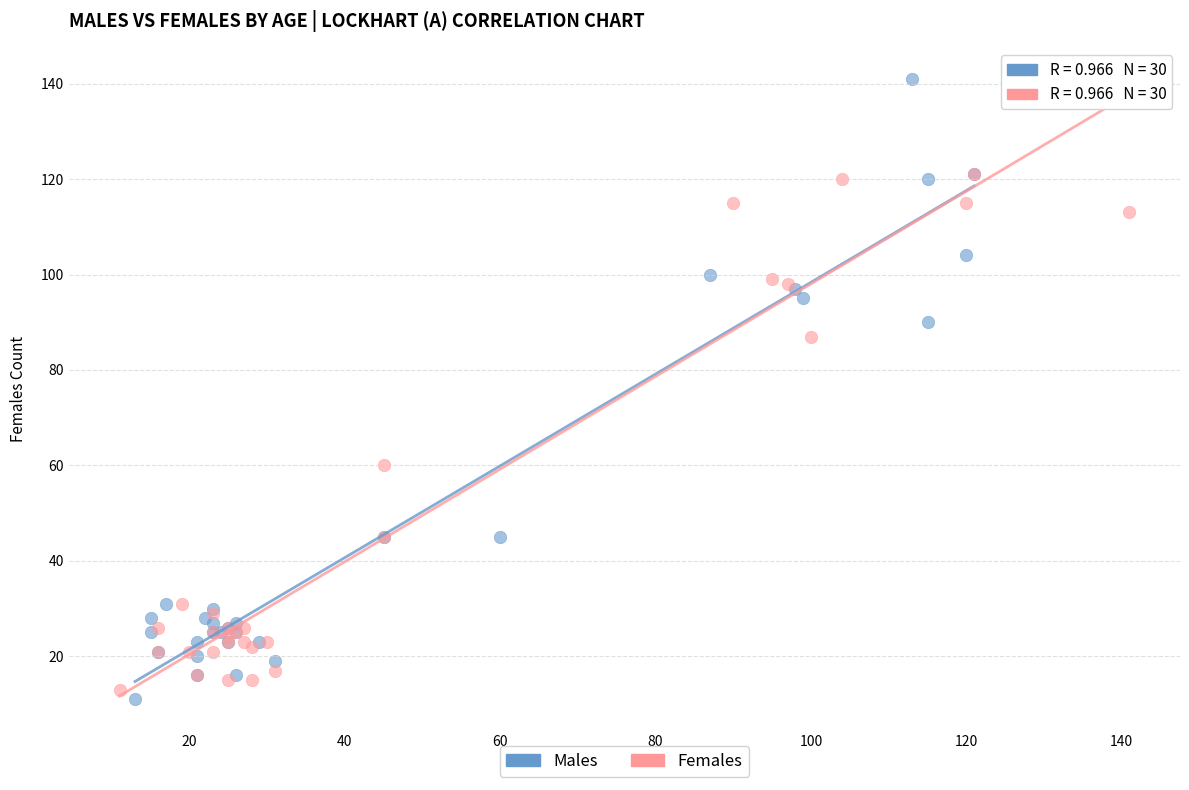

What are all the series names shown in the legend?

Males, Females